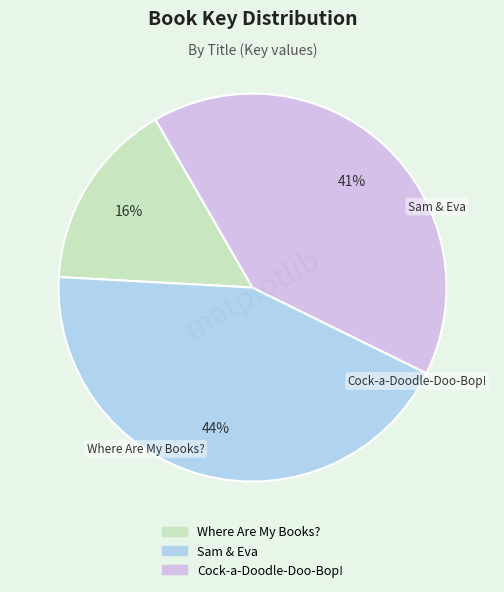

How many slices are in this pie chart?

3